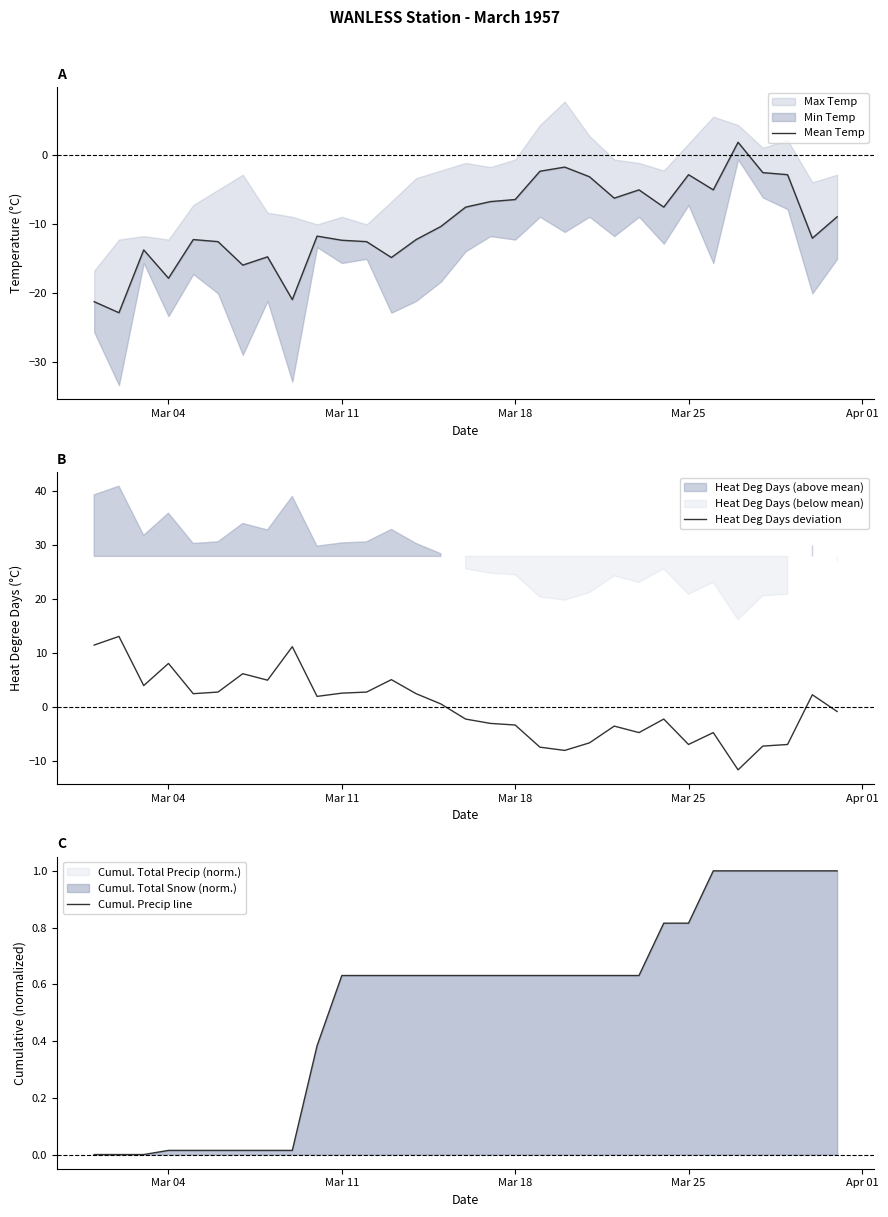

What is the lowest value of the Heat Deg Days deviation series?

-11.7